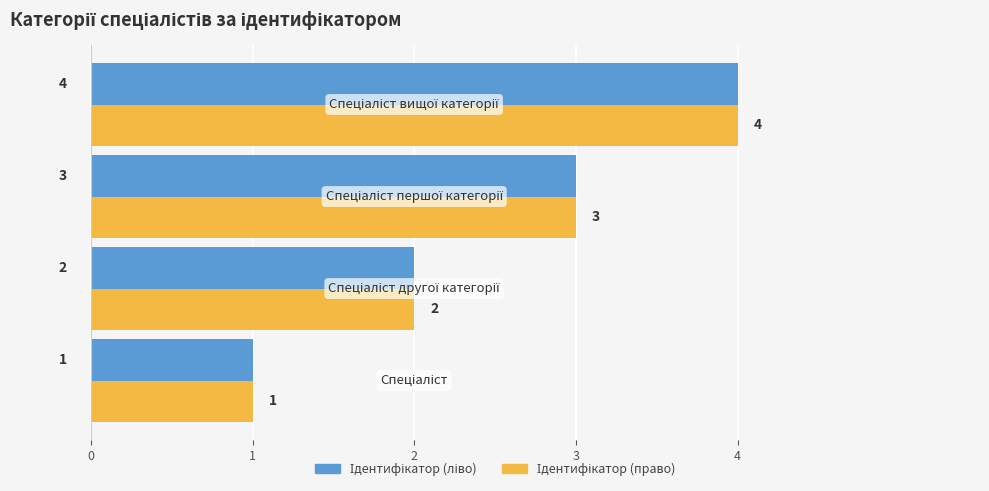

What is the greatest value displayed?

4